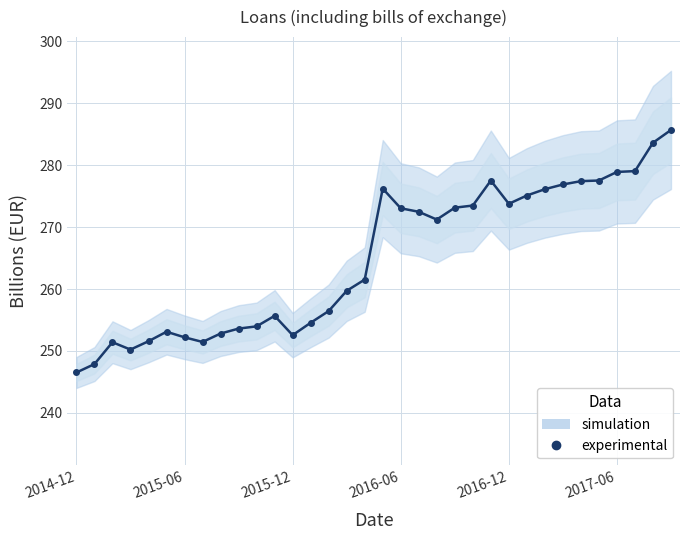

What is the average value?

264.9